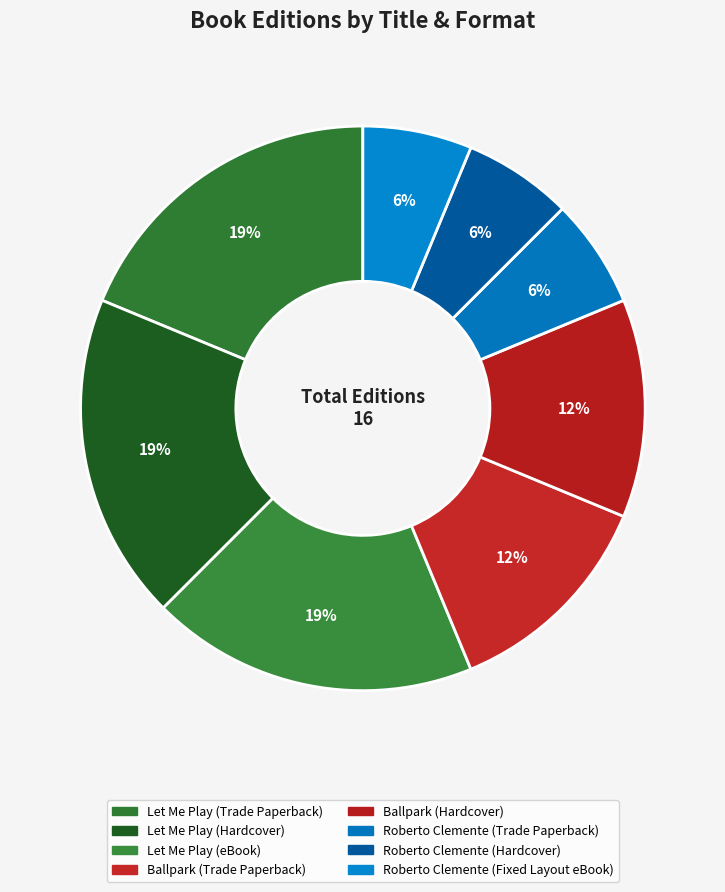

Rank the categories by value from highest to lowest.

Let Me Play (Trade Paperback), Let Me Play (Hardcover), Let Me Play (eBook), Ballpark (Trade Paperback), Ballpark (Hardcover), Roberto Clemente (Trade Paperback), Roberto Clemente (Hardcover), Roberto Clemente (Fixed Layout eBook)